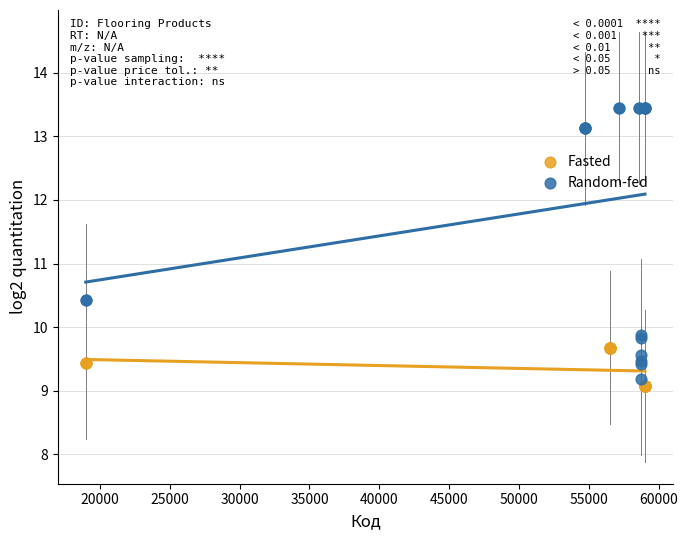

Which series reaches the maximum Y coordinate?

Random-fed